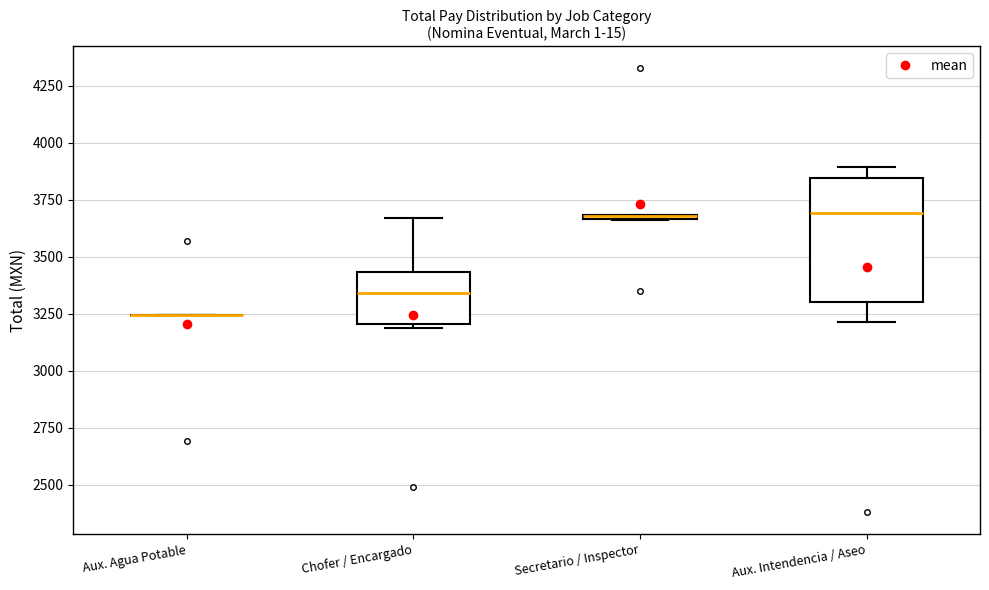

Comparing the boxes themselves (not the whiskers), which one is the tallest?

Aux. Intendencia / Aseo